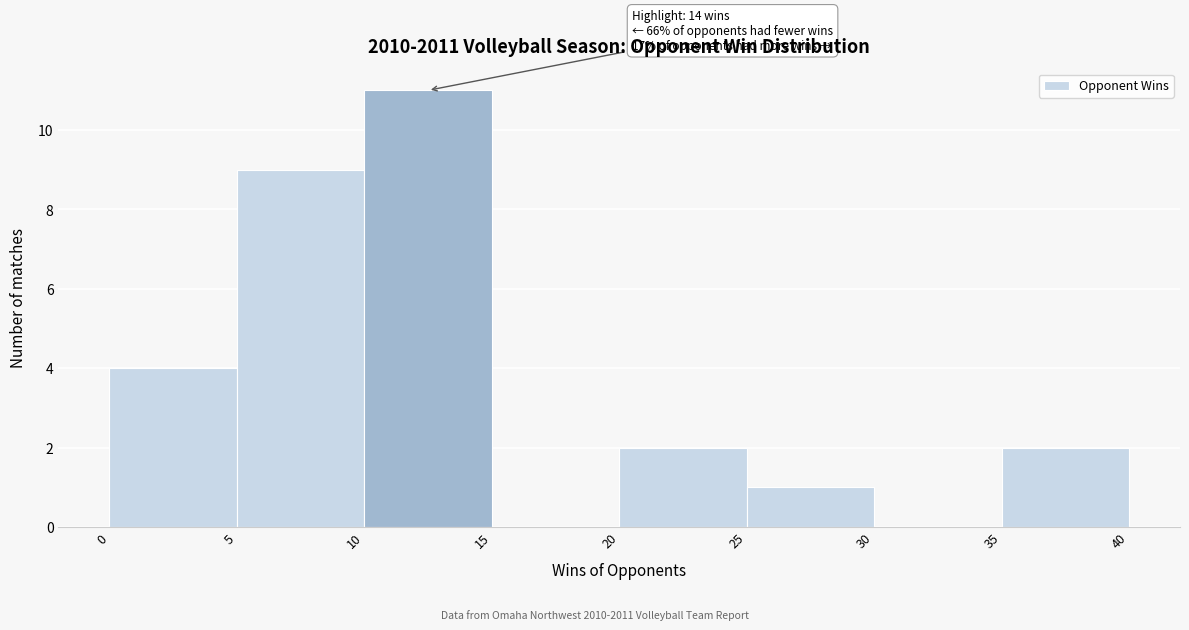

Over which range of the x-axis is the bar tallest?

10 to 15